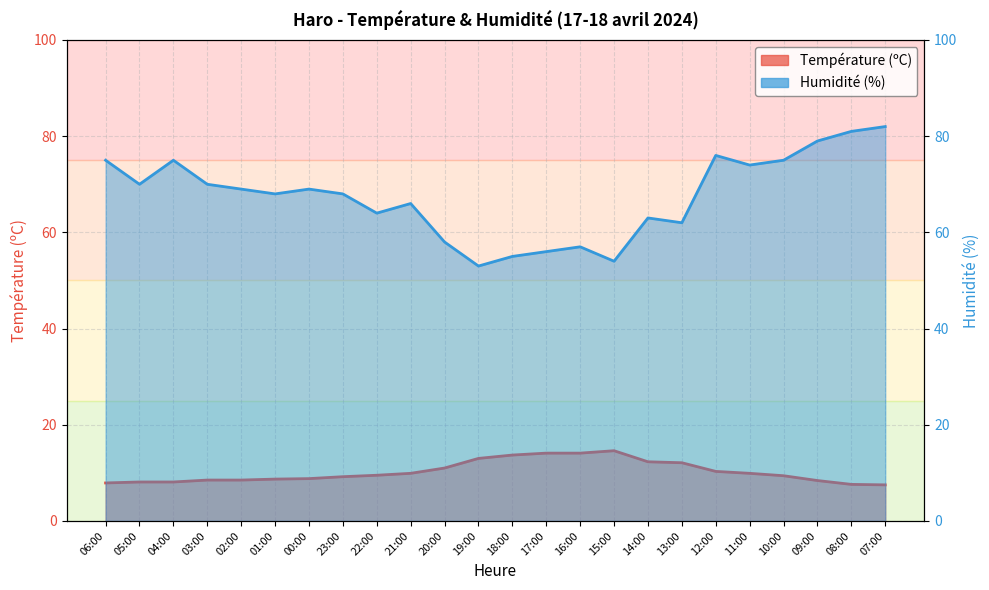

The Humidité (%) series shows 134.5 at 10:00. True or false?

False